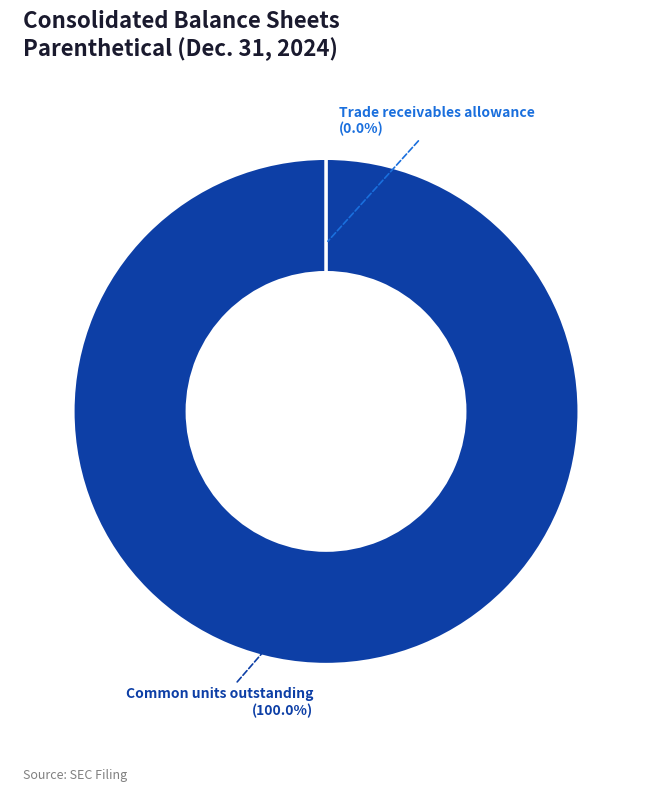

Is there a majority slice in this chart?

Yes